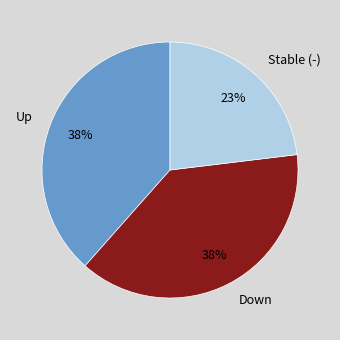

Do Down and Stable (-) together represent more than half of the pie?

Yes